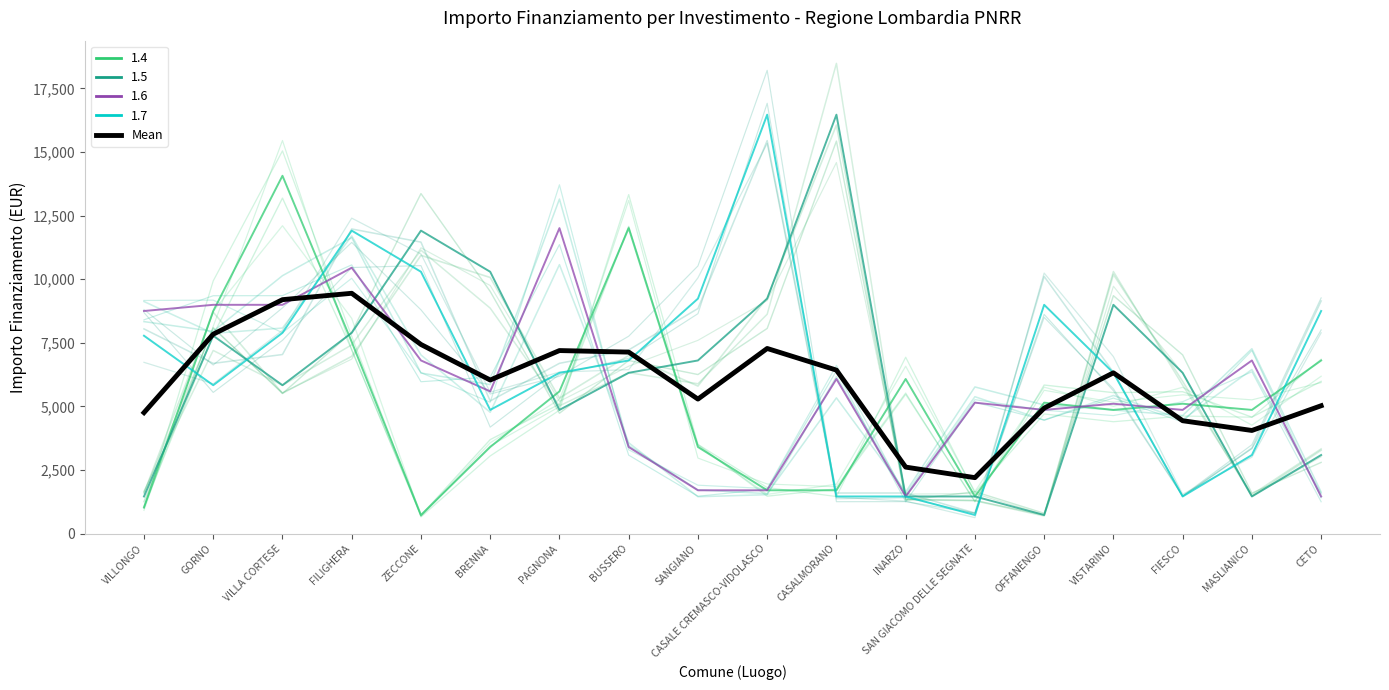

What is the difference between the values at FIESCO and BRENNA?

1600.5